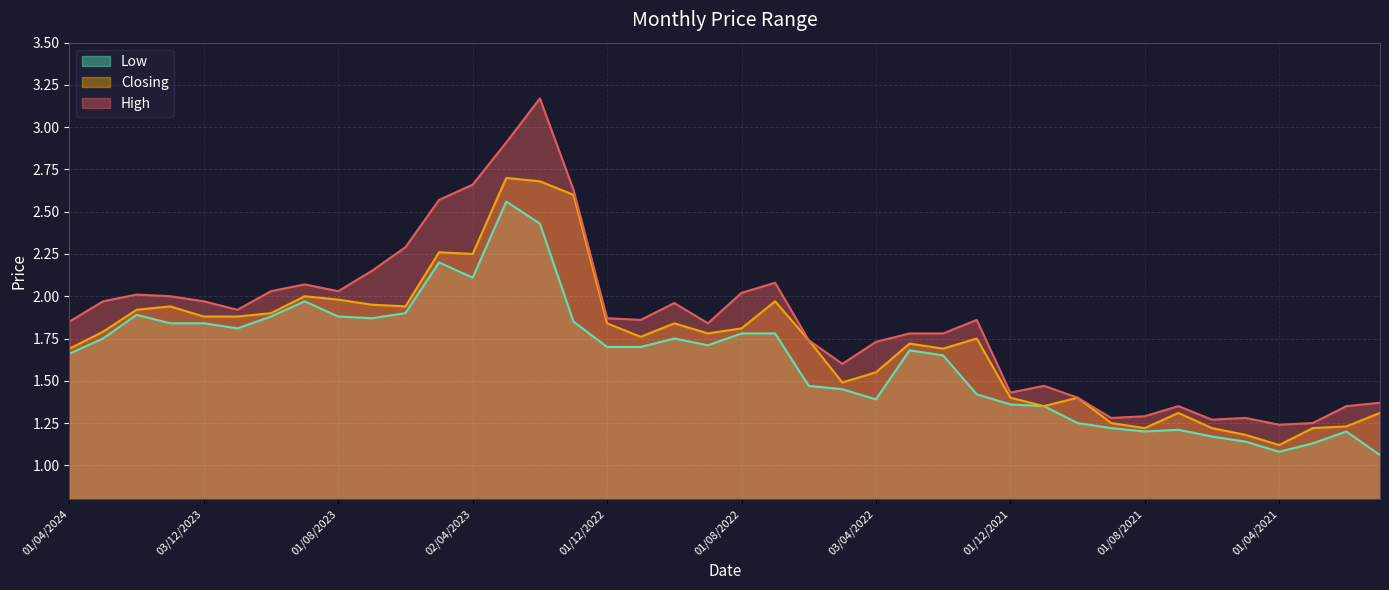

At how many categories does at least one series exceed 1?

40